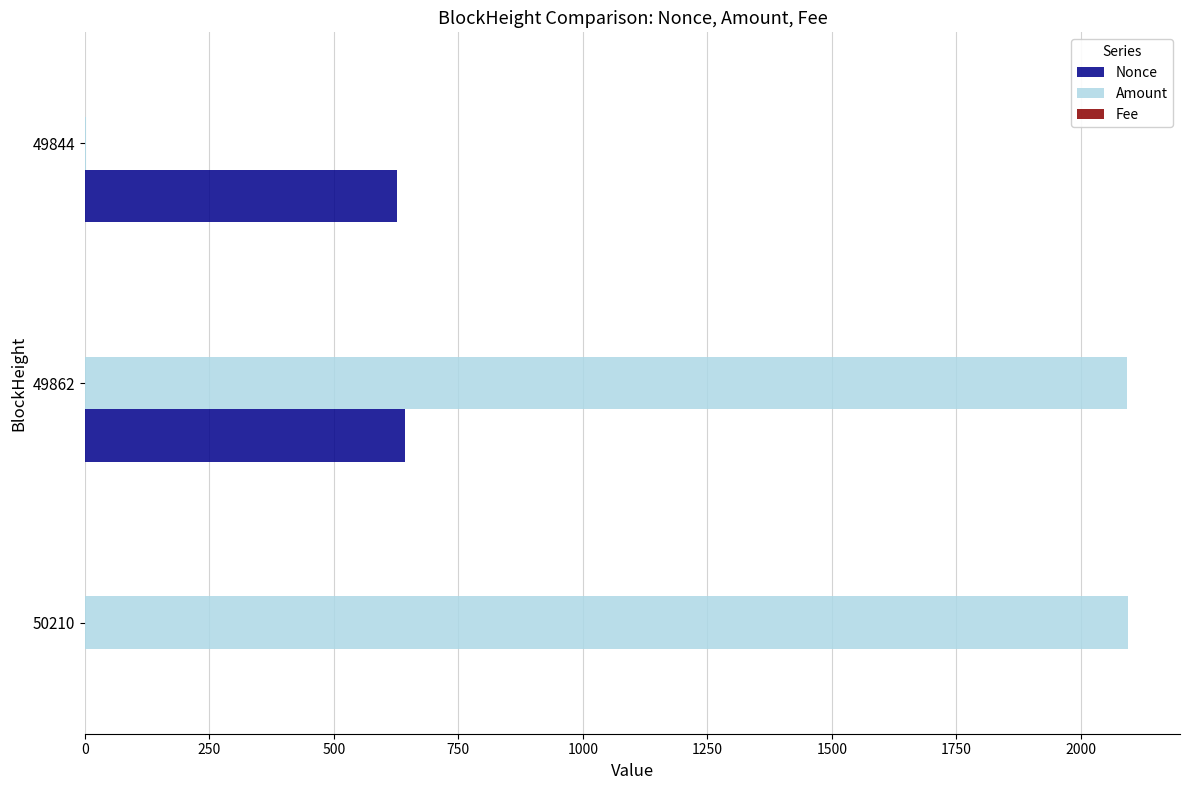

What is the sum of all Nonce values?

1268.0